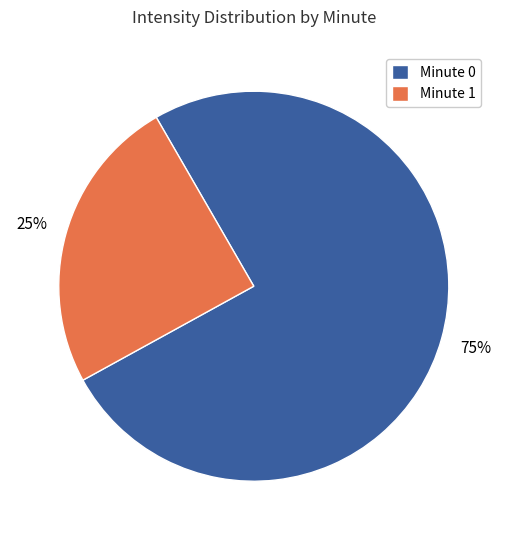

To the nearest percent, what is the average slice percentage?

50%